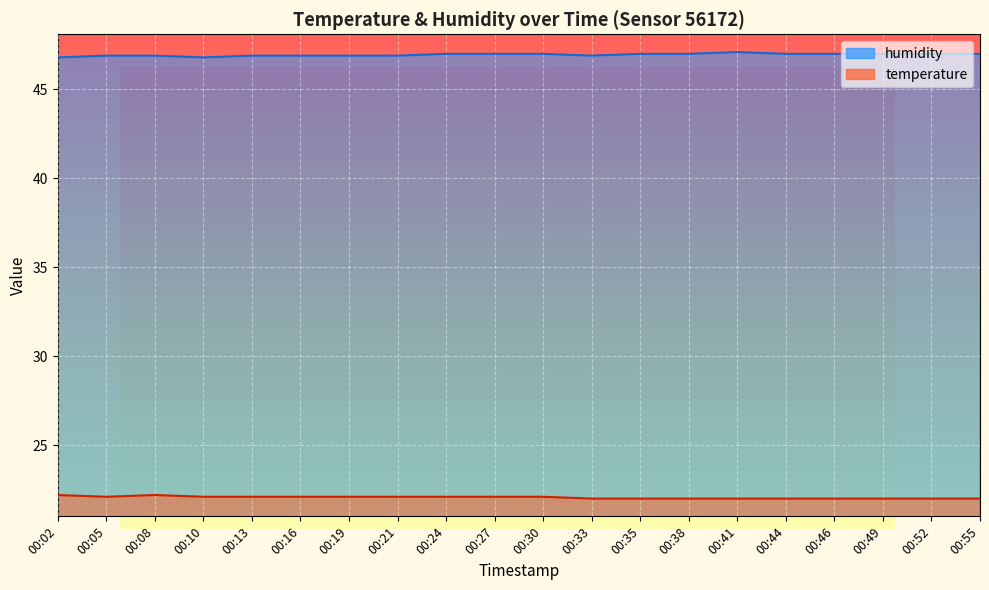

What is the total value across all series at 00:08?

69.1